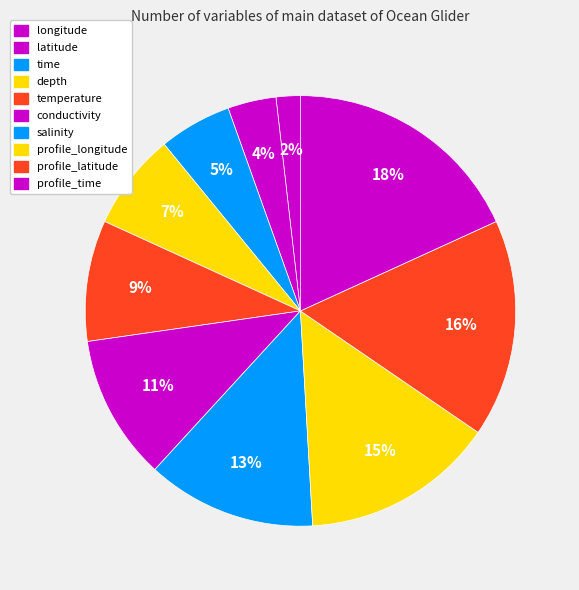

Count the number of slices in the pie.

10